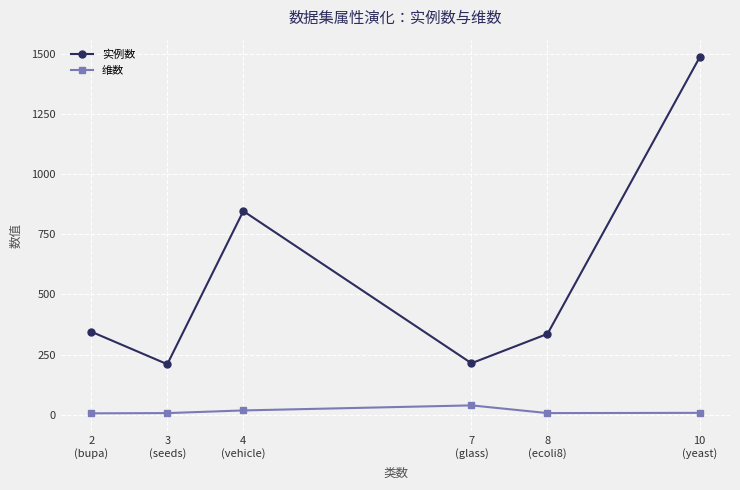

What is the greatest value displayed?

1484